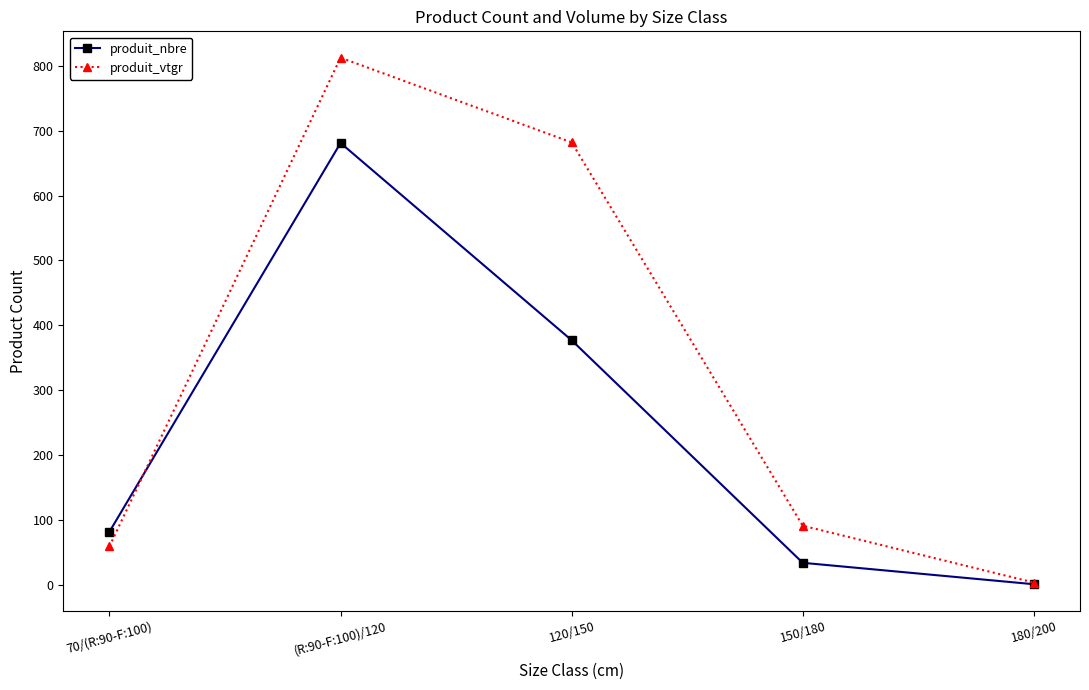

Between (R:90-F:100)/120 and 180/200, which series saw the biggest shift?

produit_vtgr